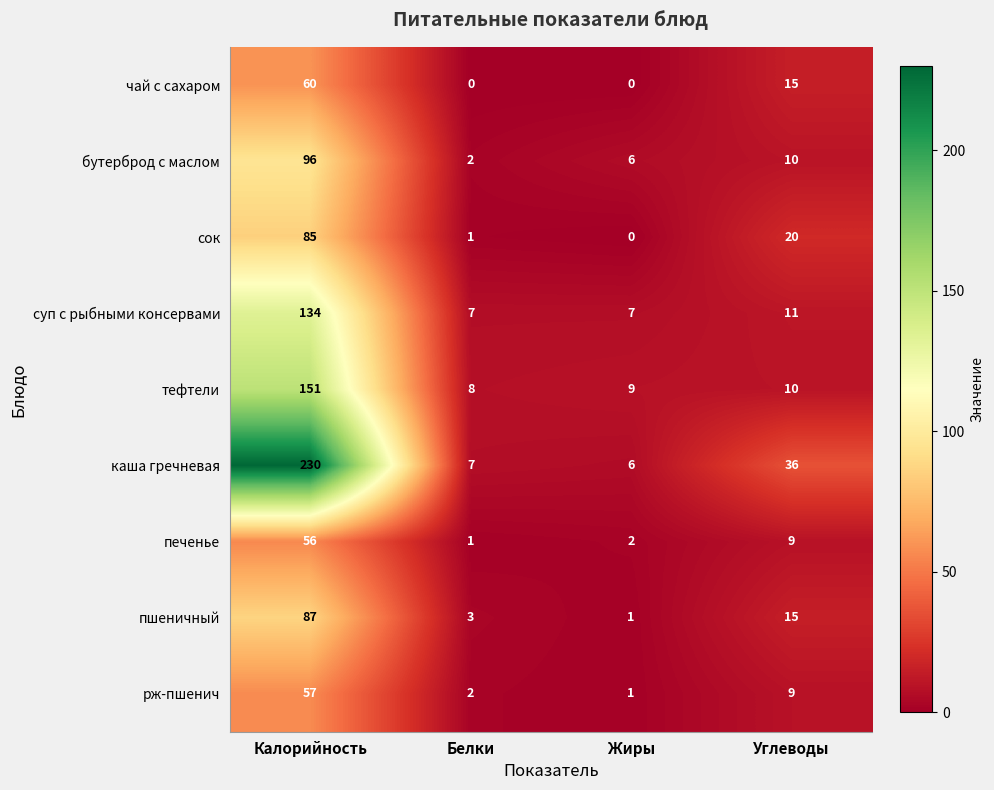

Which series has the largest total across all categories?

каша гречневая